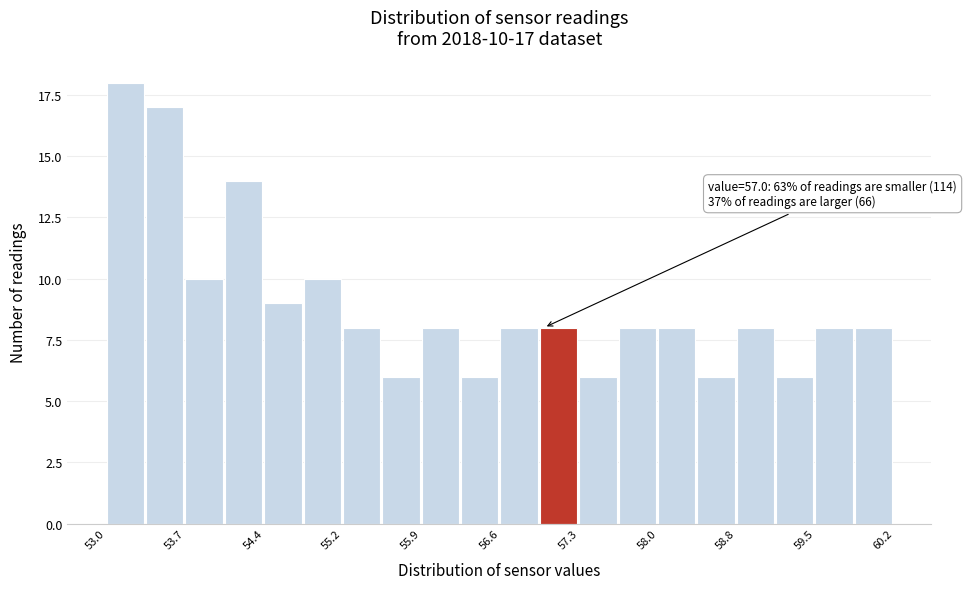

Around what value on the x-axis is the tallest bar? Give the approximate position of its centre, as read against the axis.

53.2